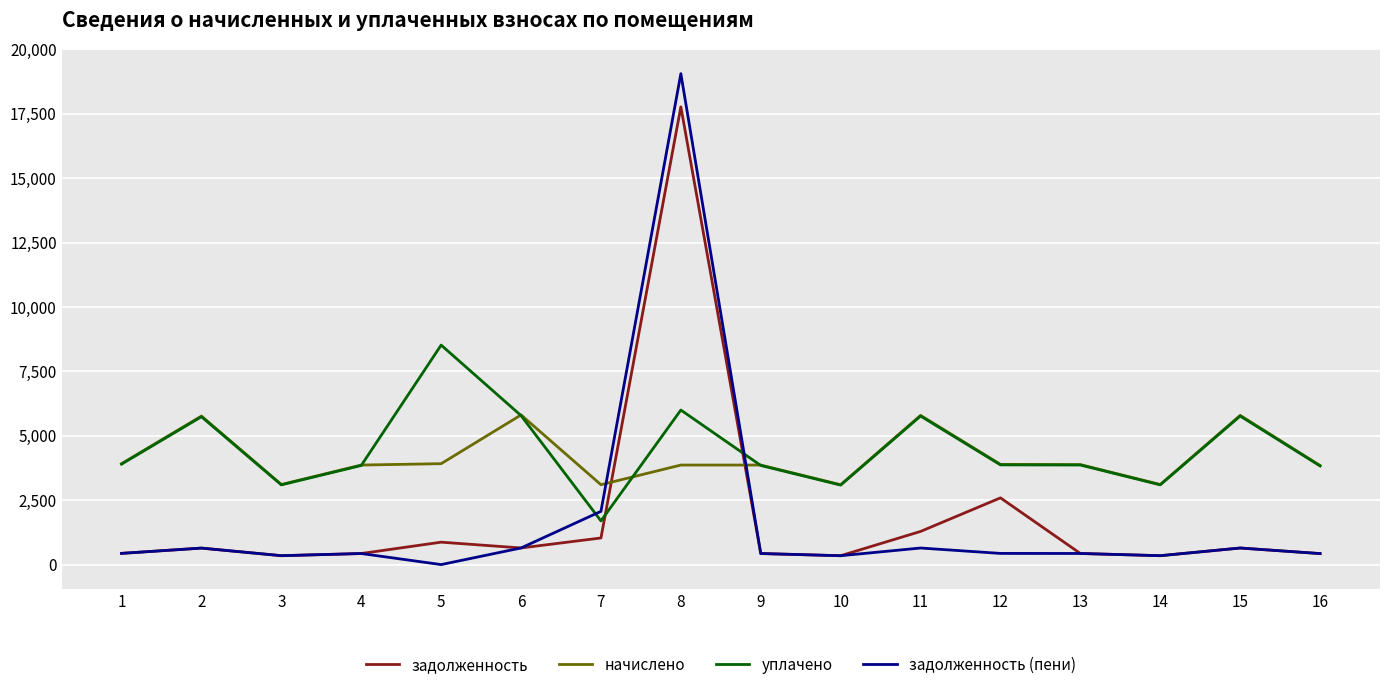

What is the difference between the highest and lowest values at 6?

5164.0